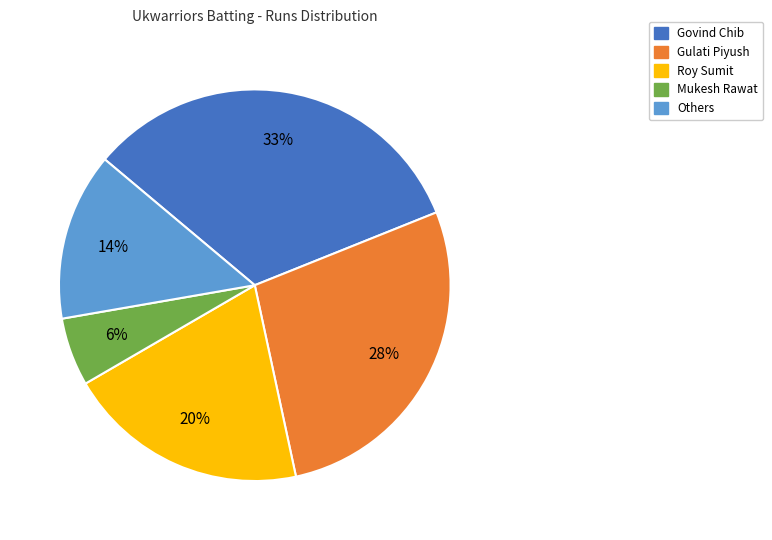

To the nearest percent, what is the average slice percentage?

20%